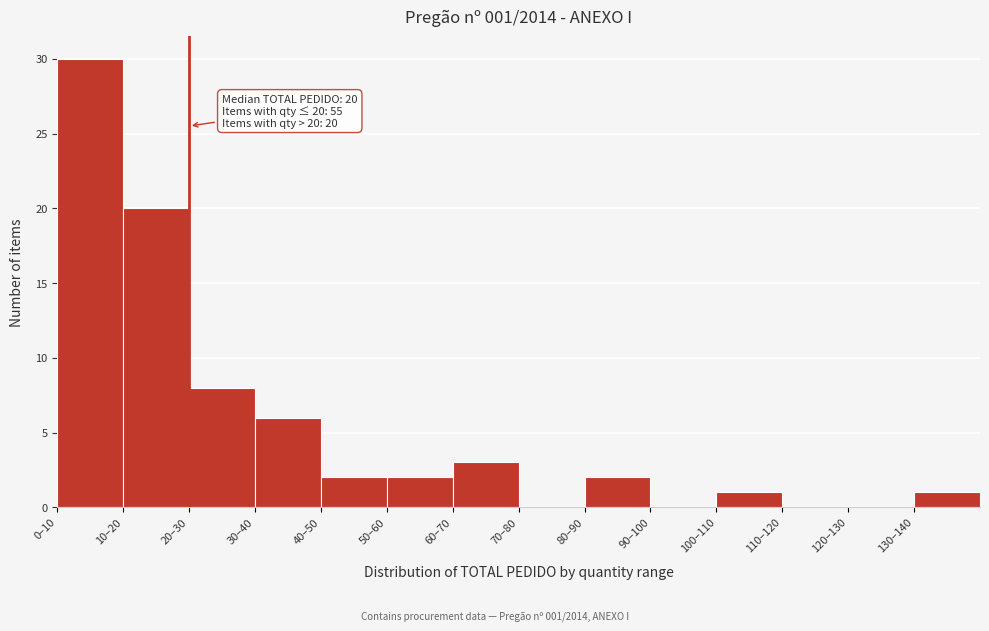

Reading left to right, what are all the values shown in this chart?

0–10=30	10–20=20	20–30=8	30–40=6	40–50=2	50–60=2	60–70=3	70–80=0	80–90=2	90–100=0	100–110=1	110–120=0	120–130=0	130–140=1